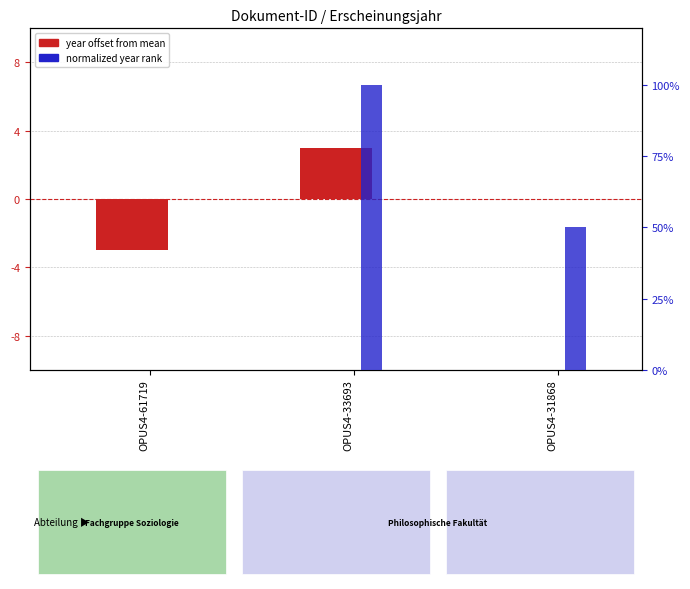

At which label does normalized year rank first exceed 50?

OPUS4-33693